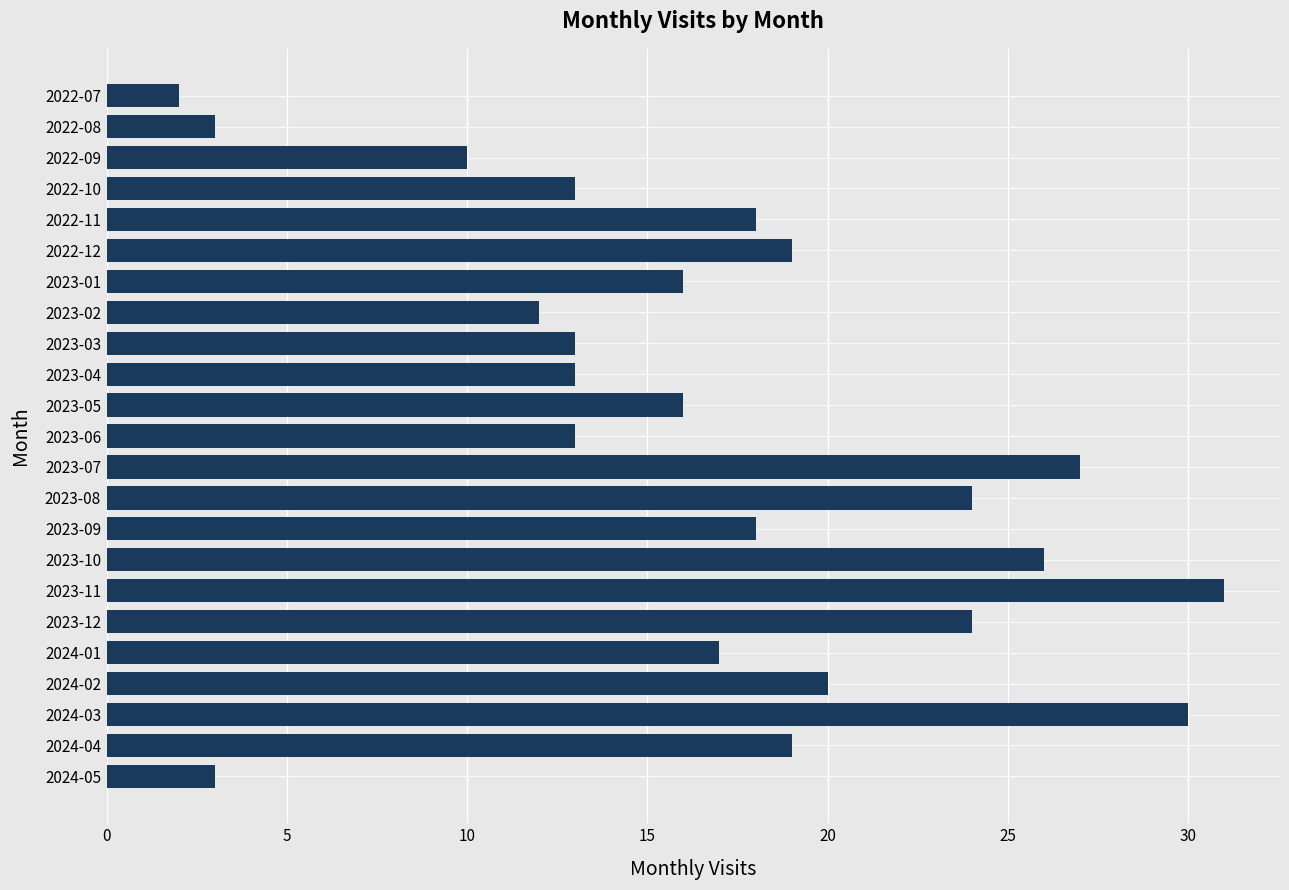

Which label corresponds to the smallest value in the chart?

2022-07